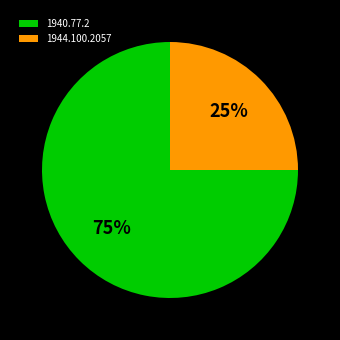

To the nearest percent, what portion does 1944.100.2057 represent?

25%